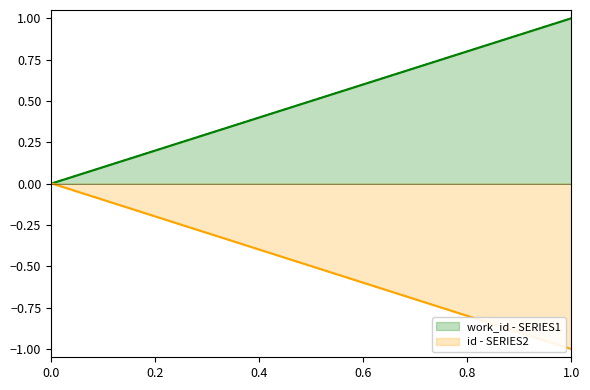

How many distinct data groups are displayed?

2